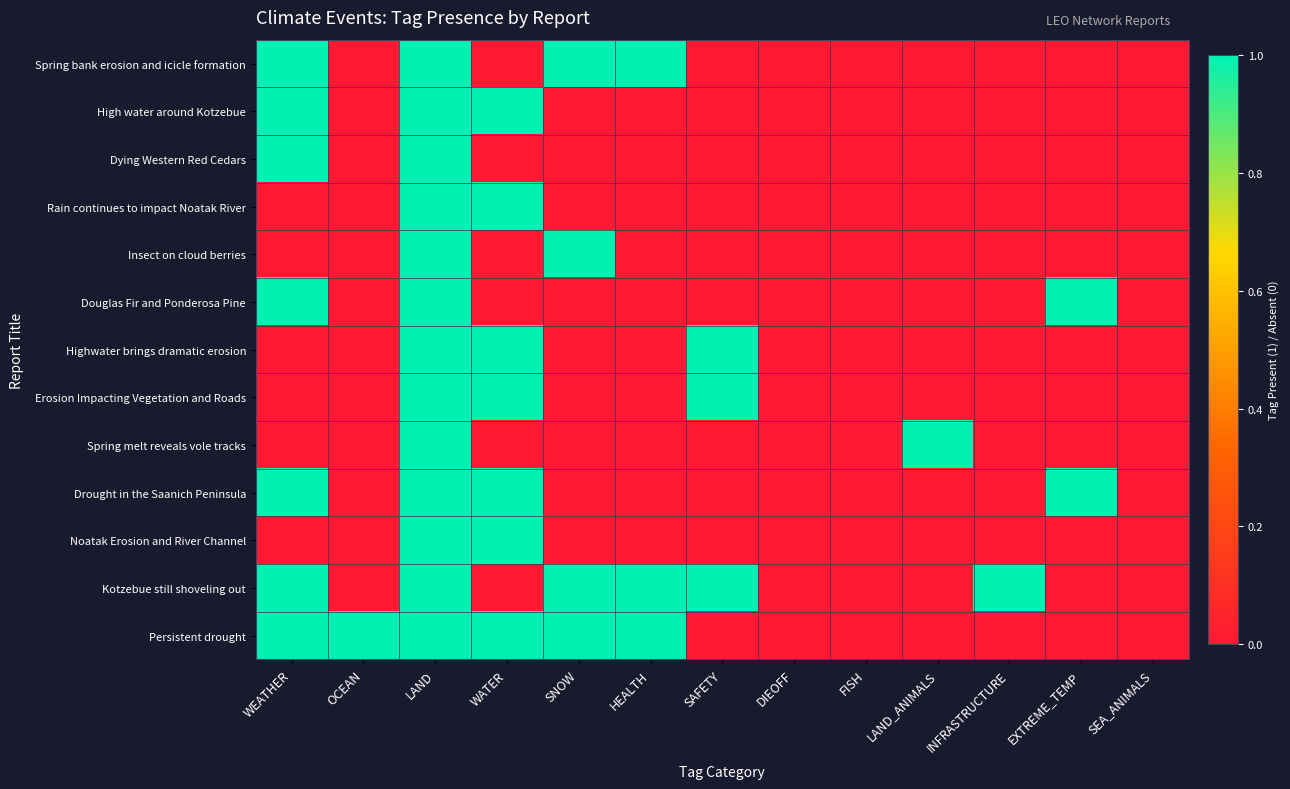

What is the difference between the highest and lowest values at OCEAN?

1